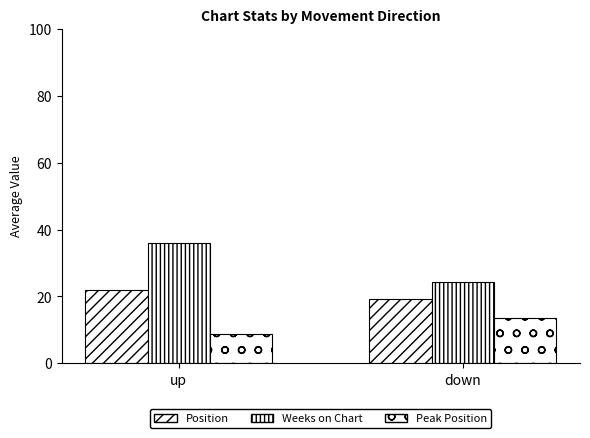

How many bars are there in total?

6